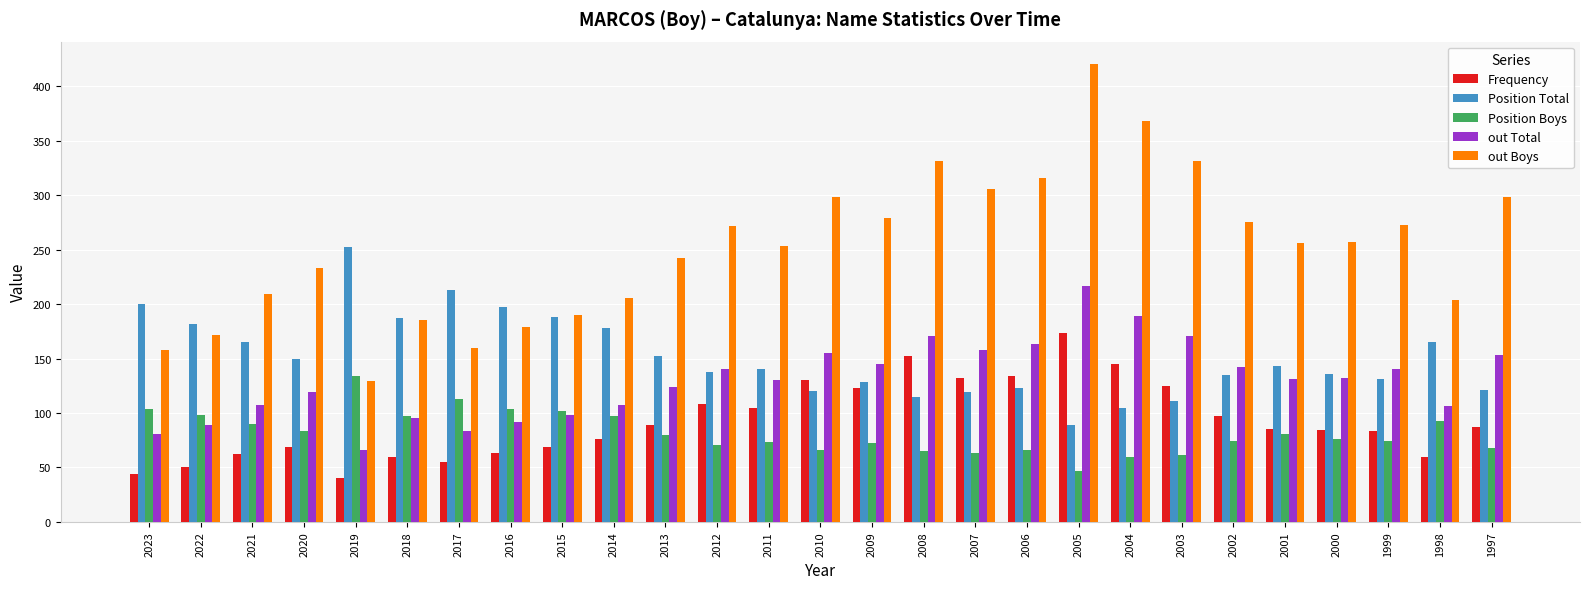

How many distinct data groups are displayed?

5